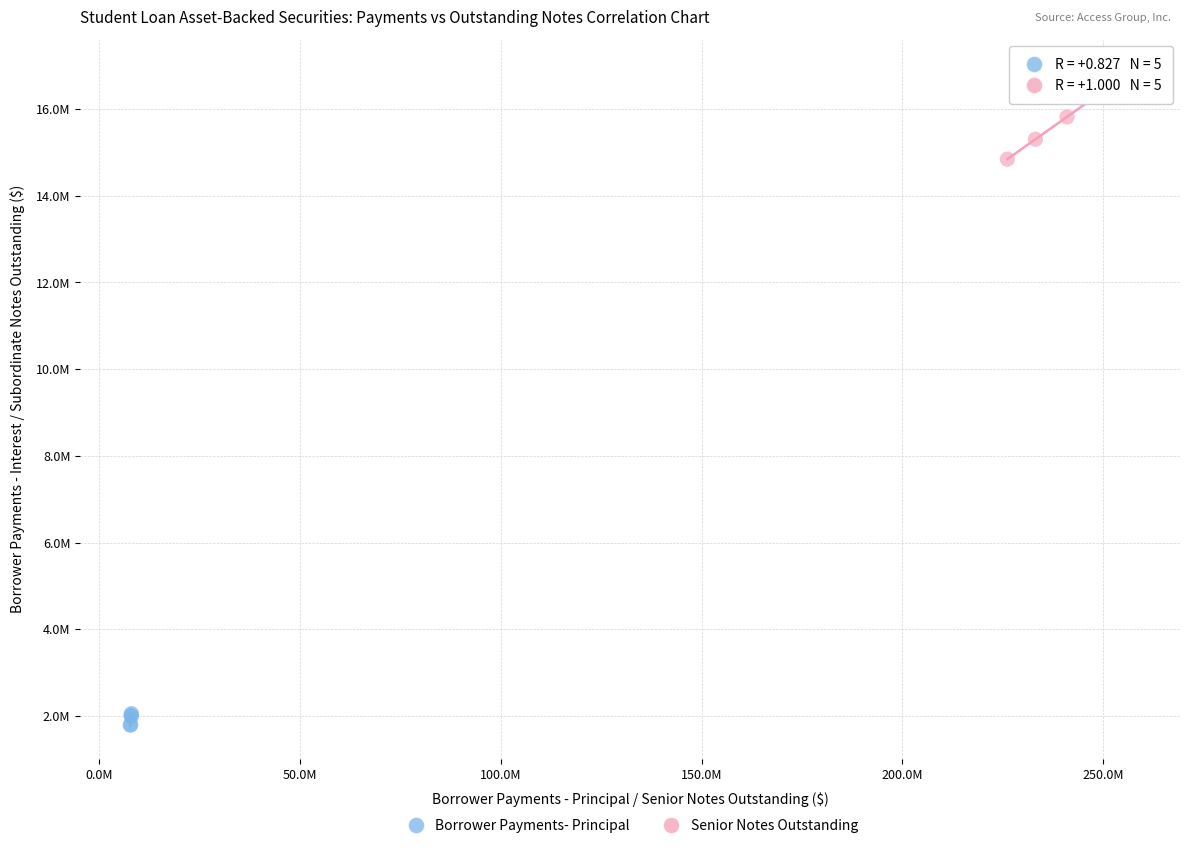

Which series has the largest Y range (max minus min)?

Senior Notes Outstanding